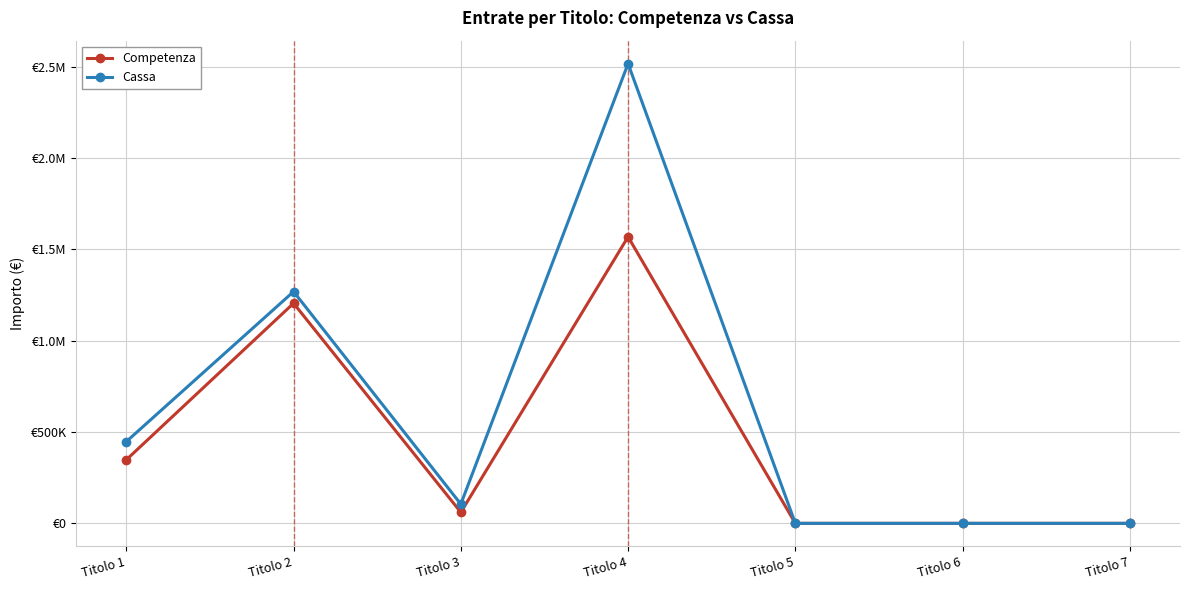

At which label does Competenza first exceed 60441?

Titolo 1